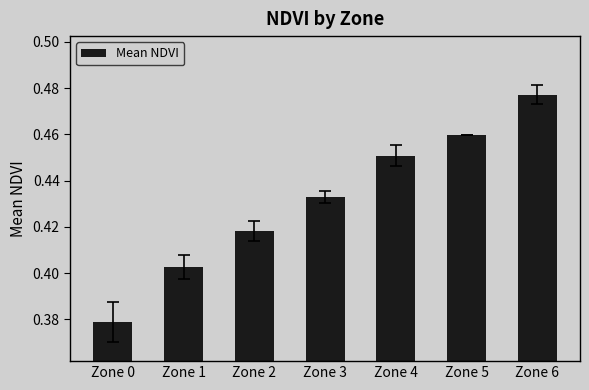

Which has a higher value, Zone 3 or Zone 1?

Zone 3